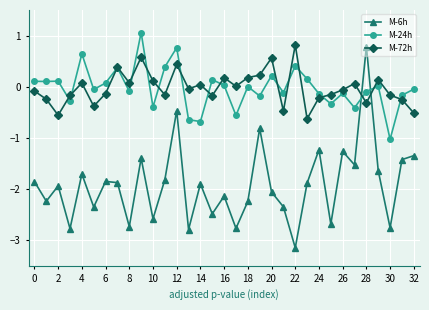

At how many categories does at least one series exceed -2?

33